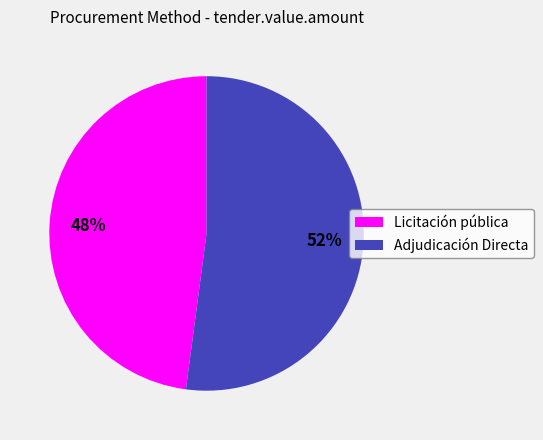

To the nearest percent, what is the difference between the largest and smallest slice percentages?

4%